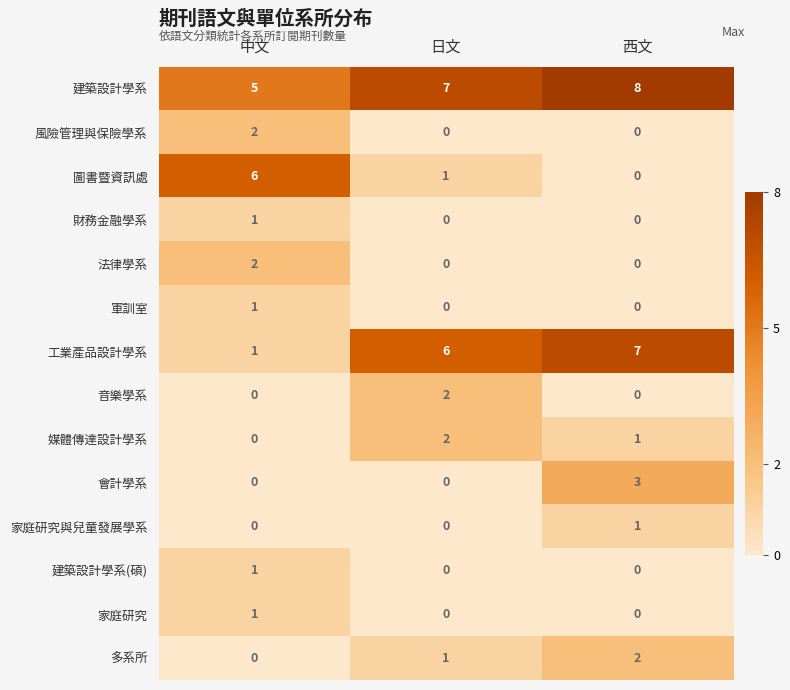

What is the difference between the highest and lowest values at 中文?

6